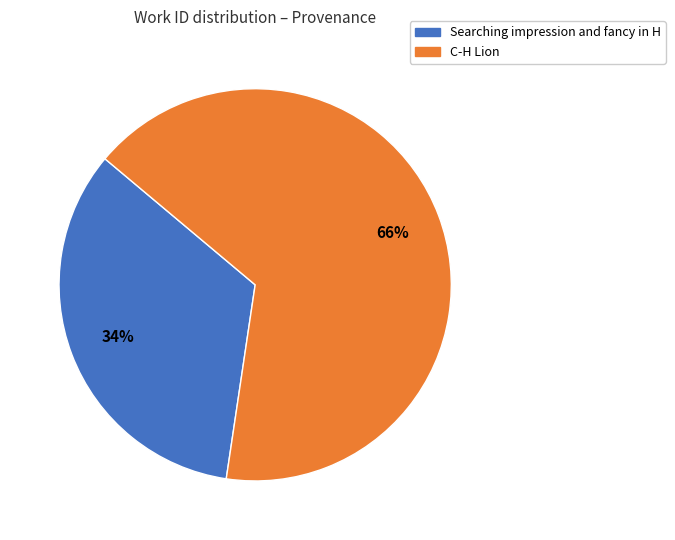

Count the number of slices in the pie.

2